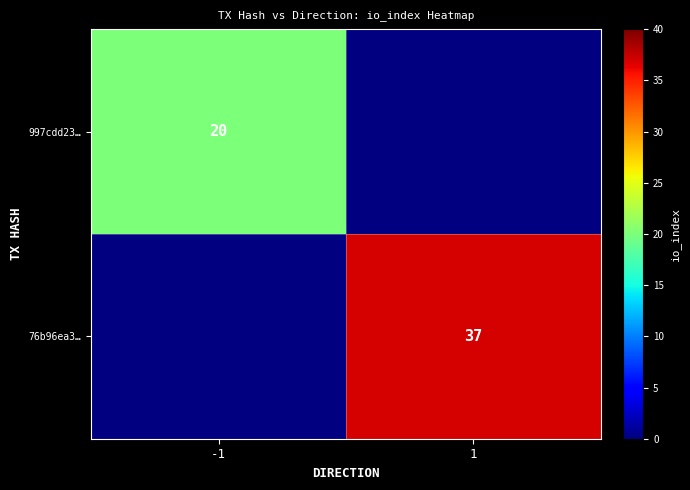

The value of 76b96ea3… at 1 is 52. True or false?

False